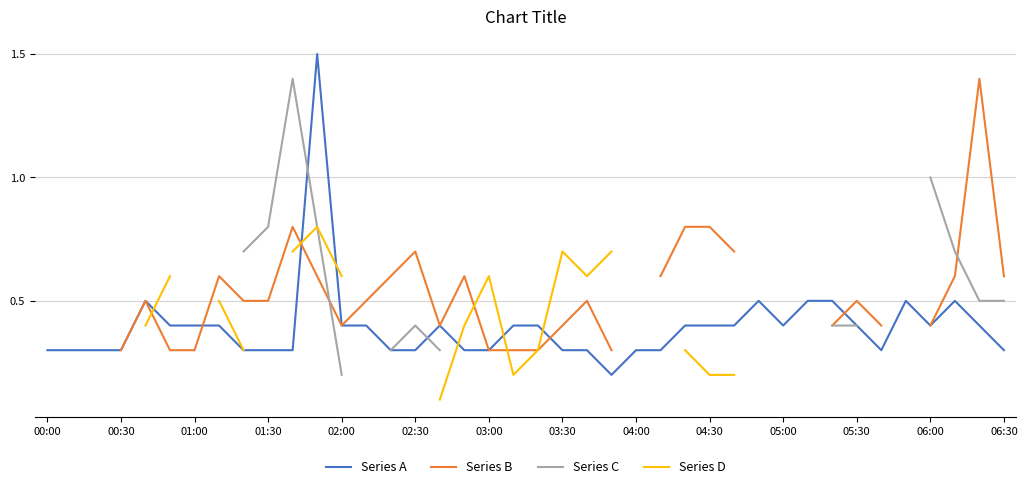

In Series A, how many points are higher than both neighbors (excluding endpoints)?

6